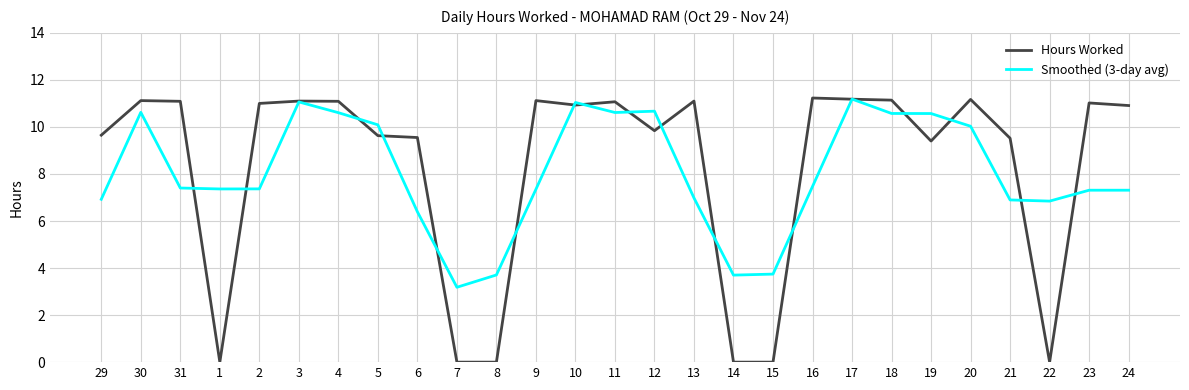

What are all the series names shown in the legend?

Hours Worked, Smoothed (3-day avg)